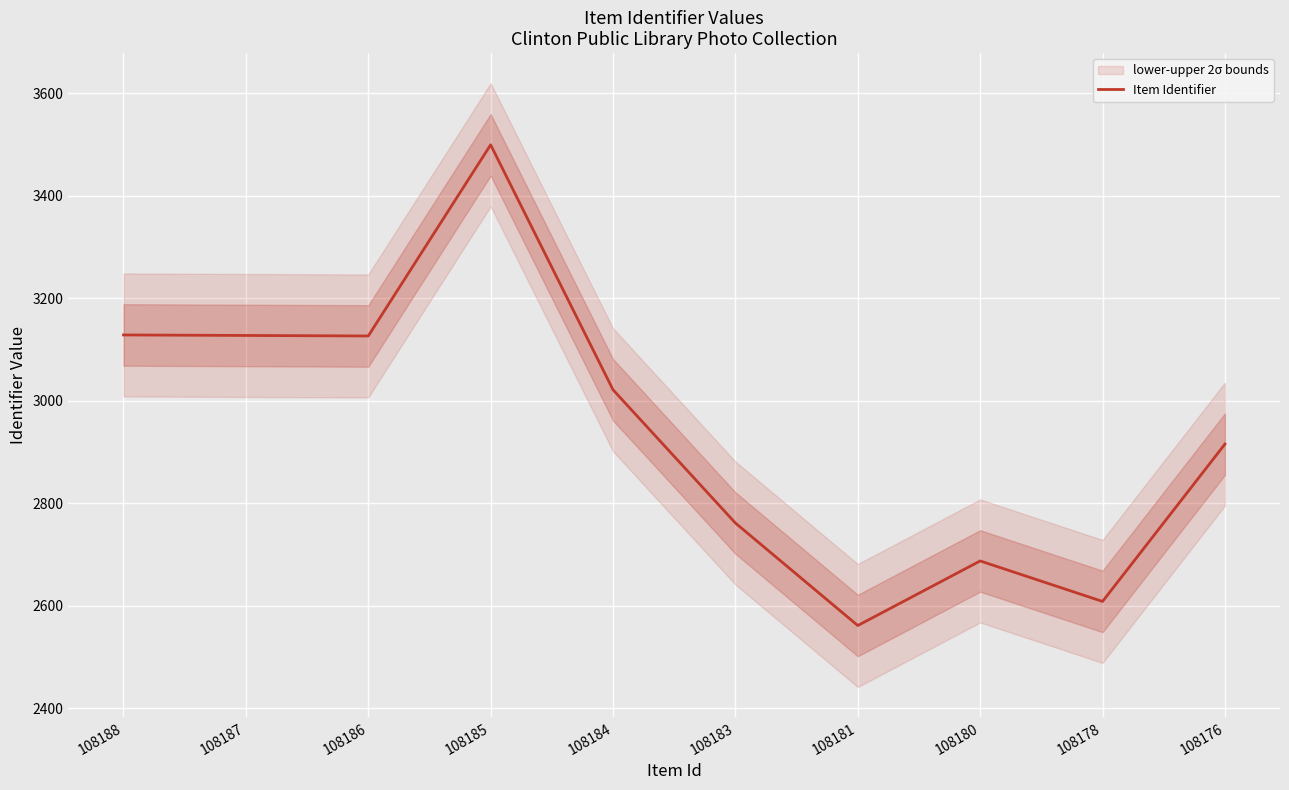

What is the approximate value at 108183, to the nearest 50?

2750